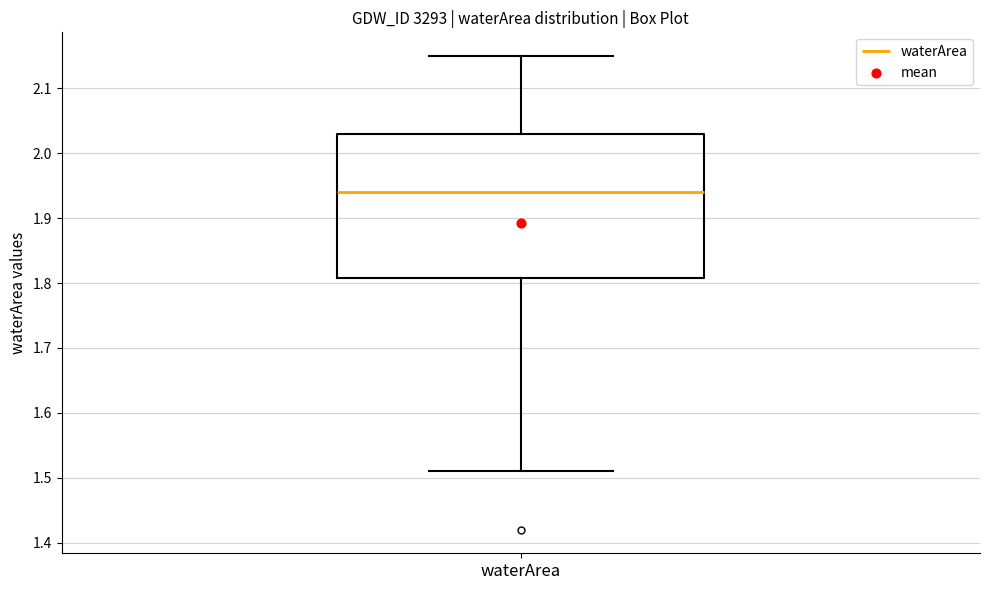

Transcribe this box plot: give where the median line is, the range the box spans, and where the two whiskers end, as read against the y-axis. The values are not printed on the chart, so give them approximately, as read against the axis.

median 1.94, box 1.81 to 2.03, whiskers 1.51 to 2.15